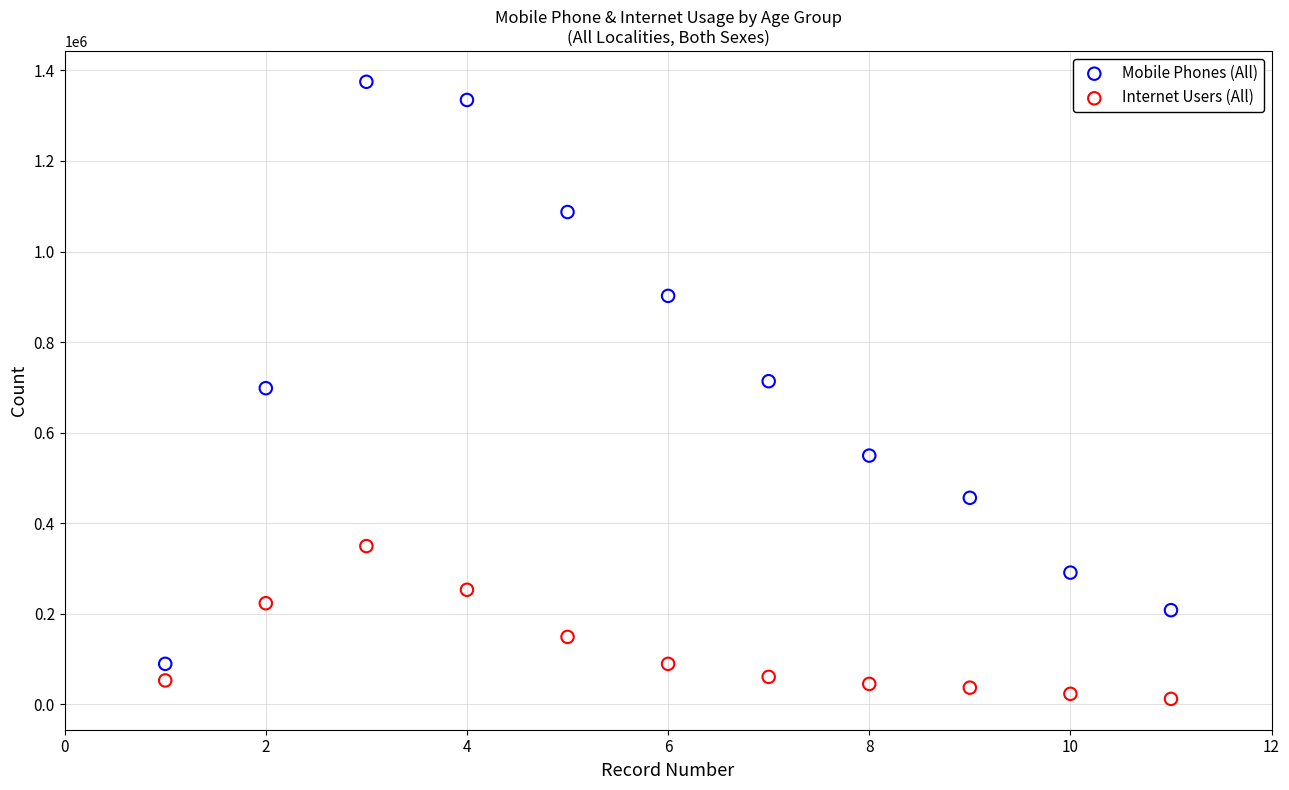

Which series has the largest Y range (max minus min)?

Mobile Phones (All)